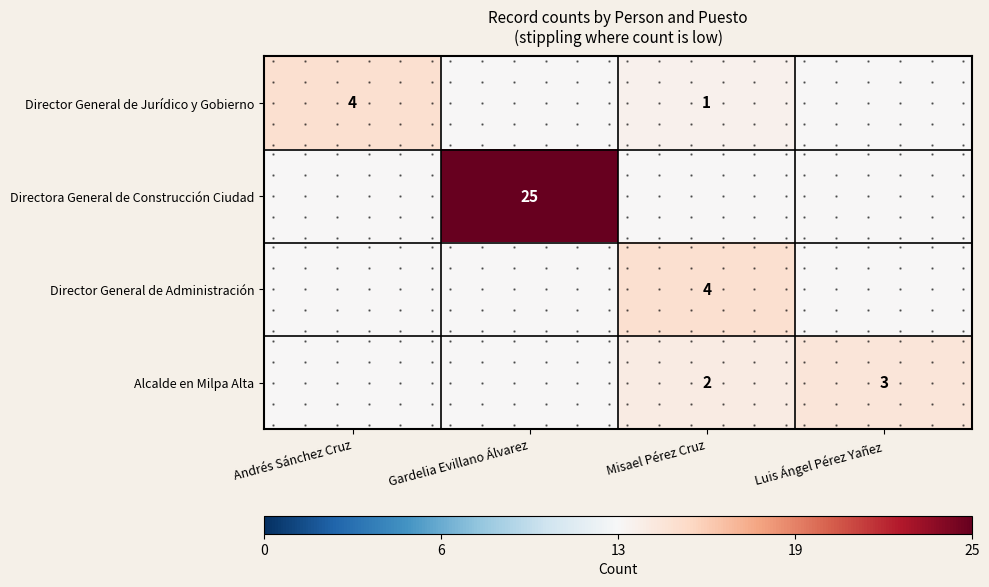

Which has a higher value, Andrés Sánchez Cruz or Luis Ángel Pérez Yañez?

Andrés Sánchez Cruz